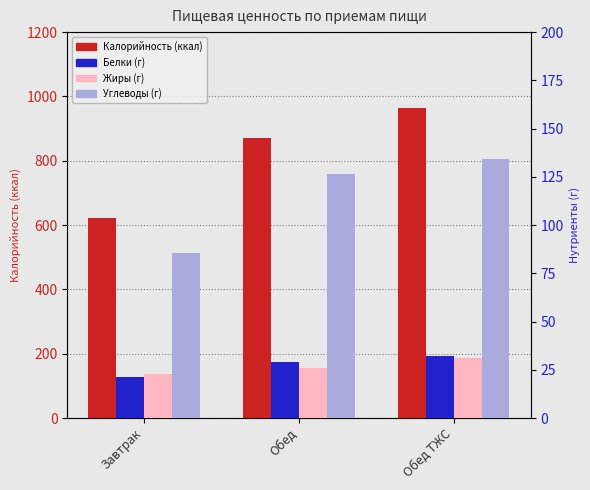

The value of Углеводы at Обед is 126.7. True or false?

True